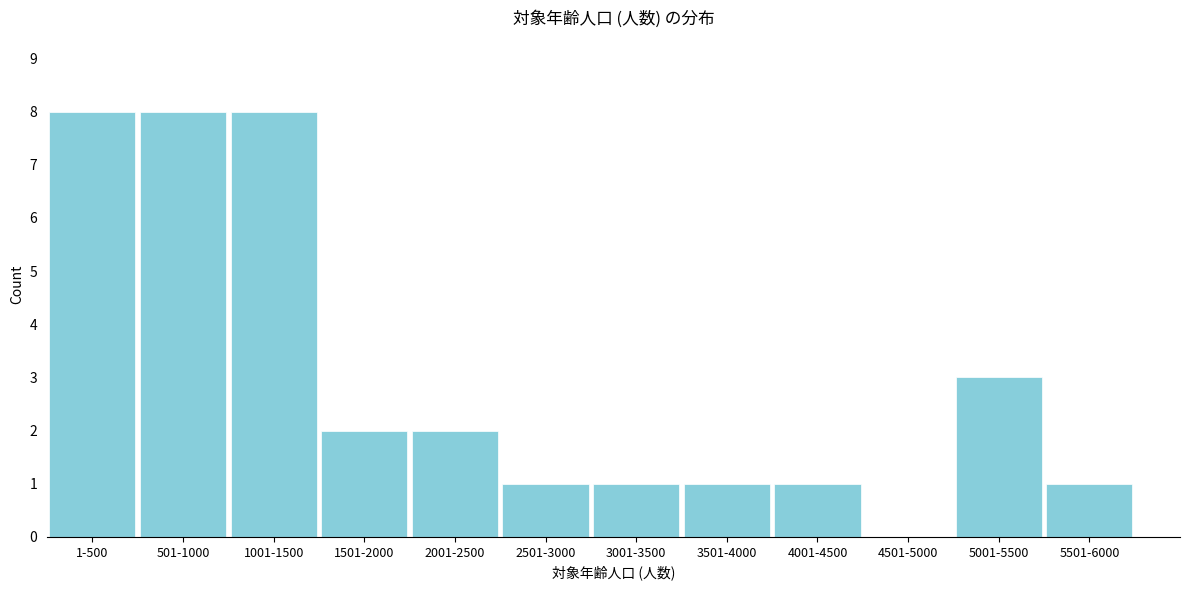

Reading left to right, extract all data points from this chart.

1-500=8	501-1000=8	1001-1500=8	1501-2000=2	2001-2500=2	2501-3000=1	3001-3500=1	3501-4000=1	4001-4500=1	4501-5000=0	5001-5500=3	5501-6000=1